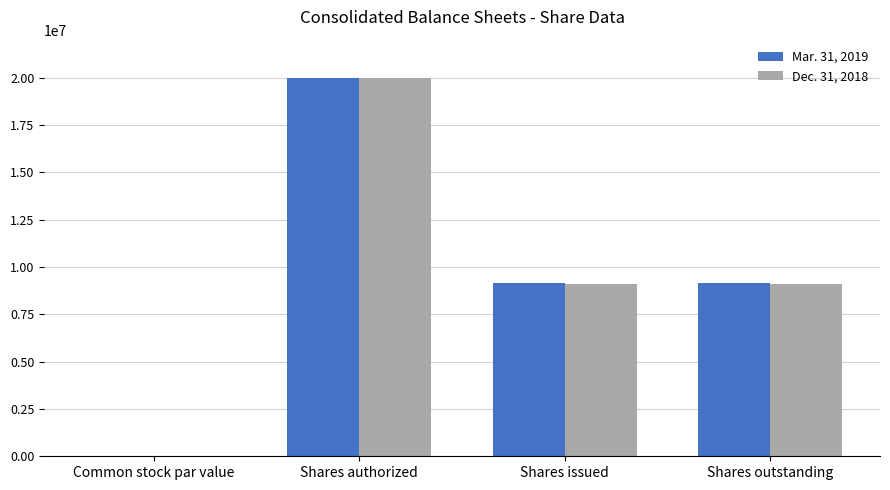

Which series changed the most between Shares authorized and Shares outstanding?

Dec. 31, 2018